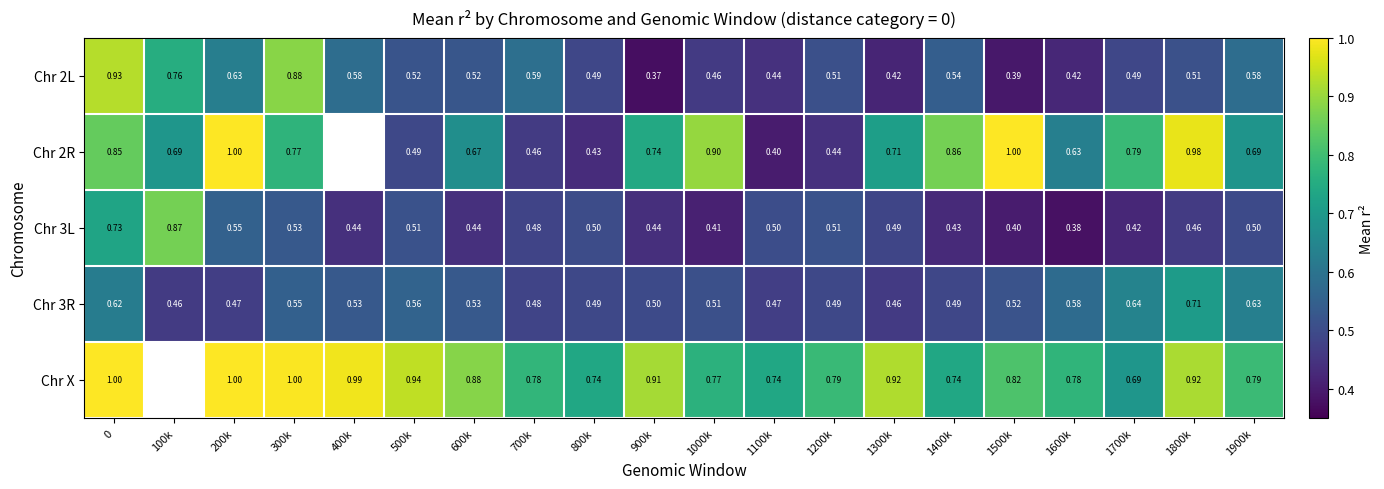

Is the value of Chr 2L at 1800k greater than the value of Chr 3L at 1800k?

Yes